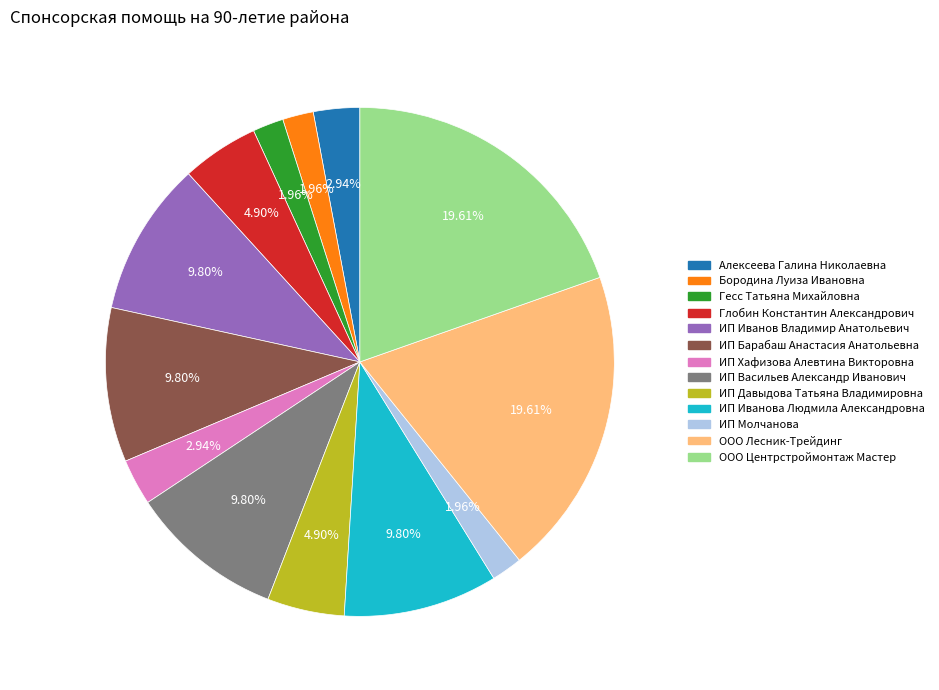

Do Глобин Константин Александрович and ИП Иванова Людмила Александровна together represent more than half of the pie?

No